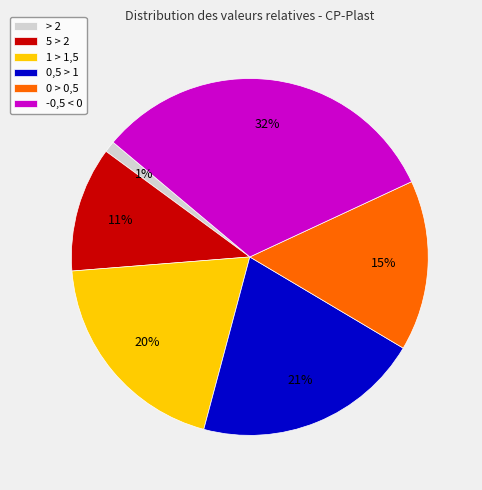

Which has a higher value, > 2 or 5 > 2?

5 > 2